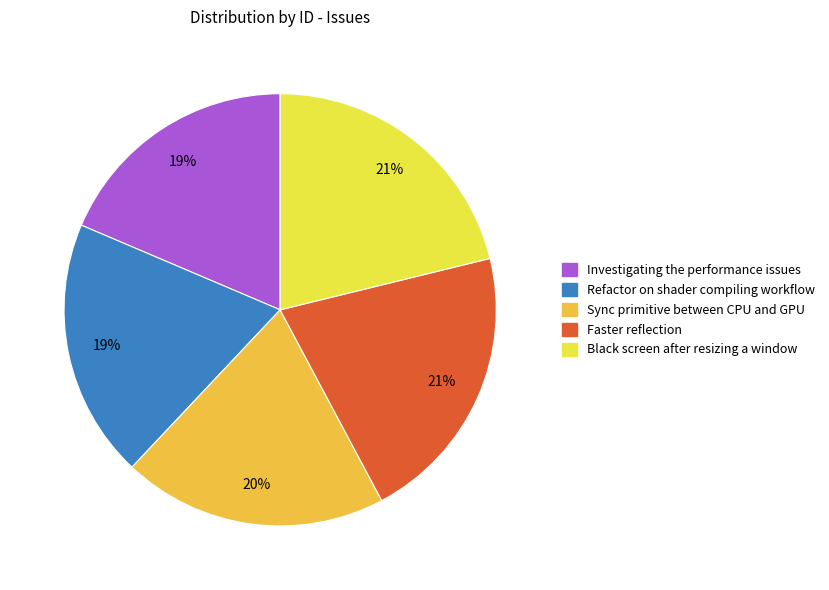

To the nearest percent, what is the average slice percentage?

20%